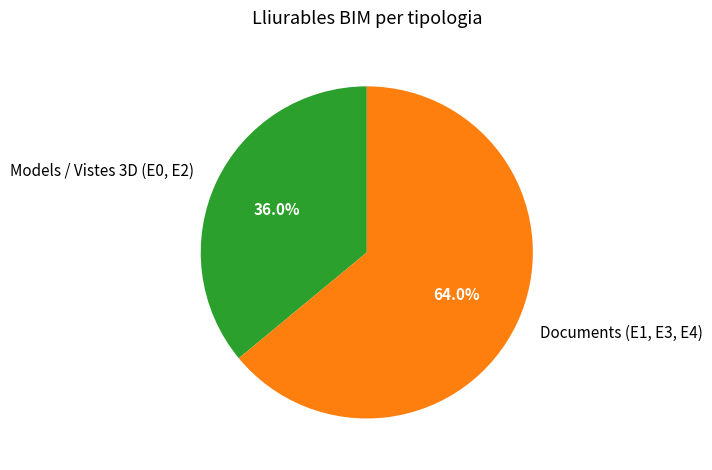

Combined, do Documents (E1, E3, E4) and Models / Vistes 3D (E0, E2) account for over 50%?

Yes